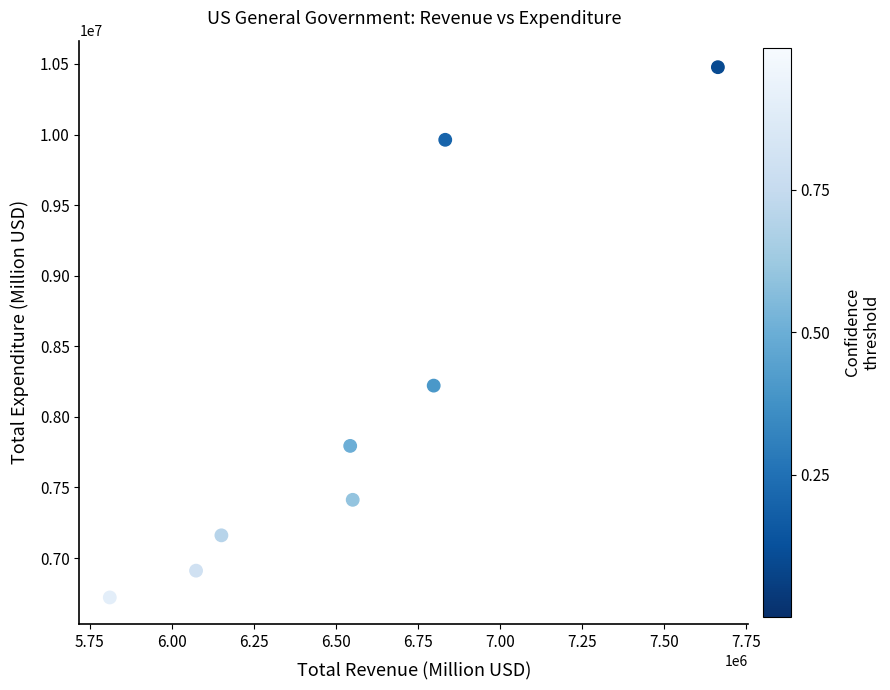

What Y value in the scatter plot is closest to 8599187?

8221634.1